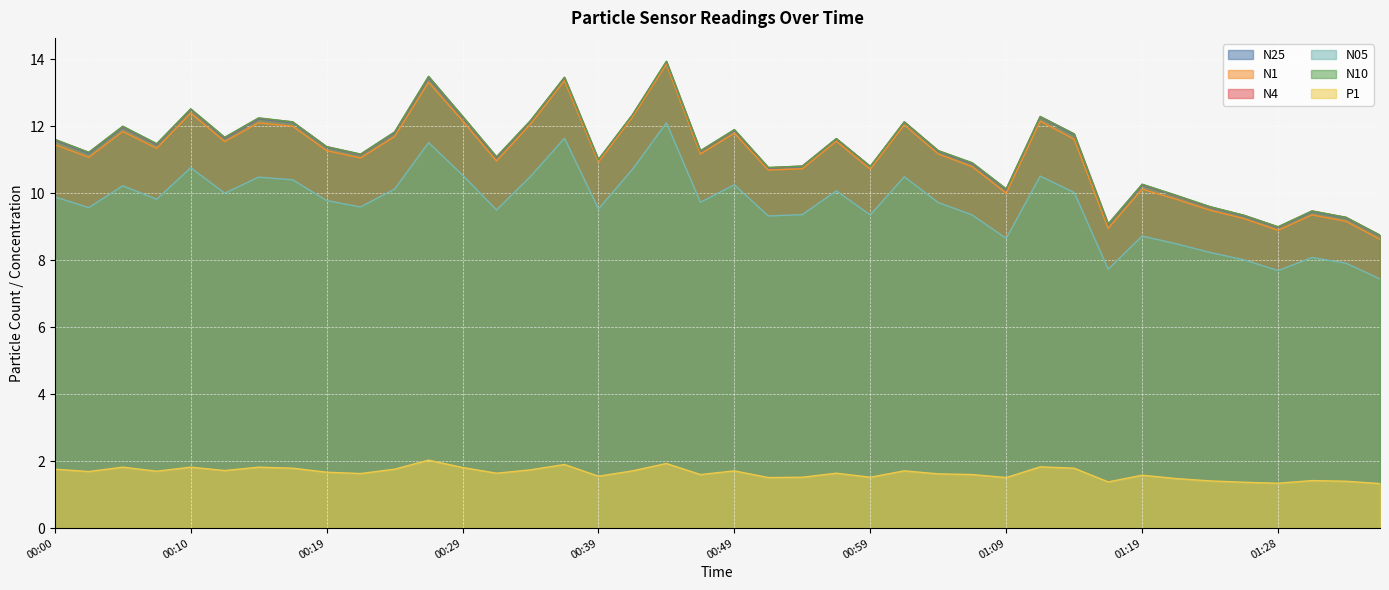

Count the number of data series in this chart.

6